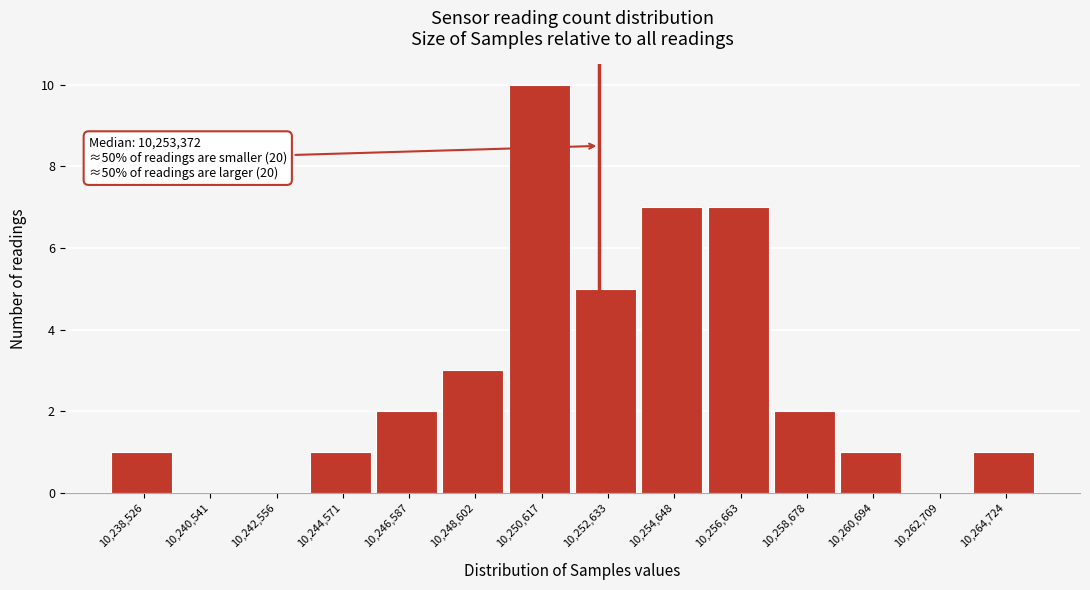

Reading left to right, extract all data points from this chart.

10,238,526=1	10,240,541=0	10,242,556=0	10,244,571=1	10,246,587=2	10,248,602=3	10,250,617=10	10,252,633=5	10,254,648=7	10,256,663=7	10,258,678=2	10,260,694=1	10,262,709=0	10,264,724=1